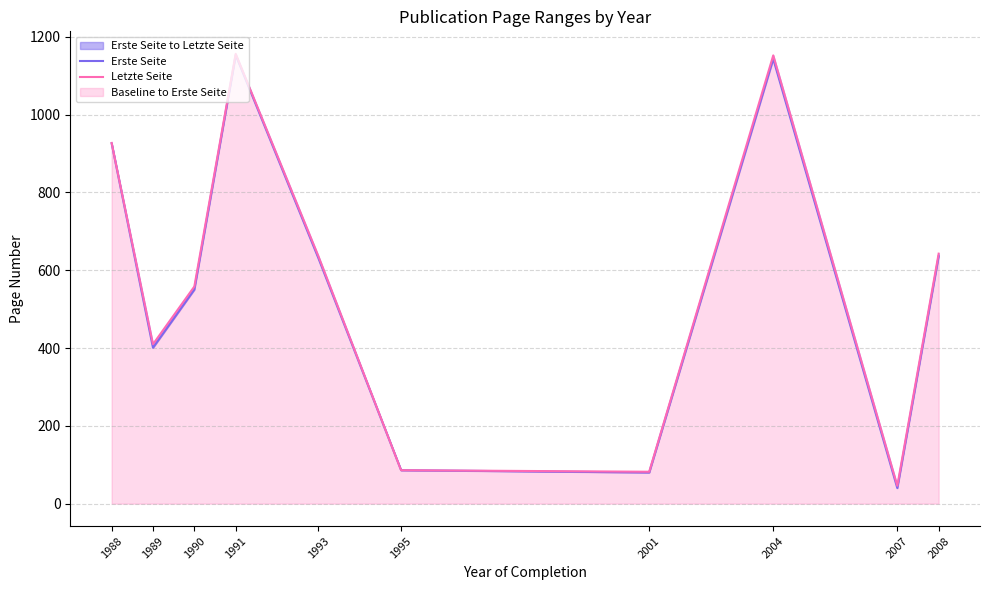

True or false: Erste Seite and Letzte Seite intersect in this chart.

False